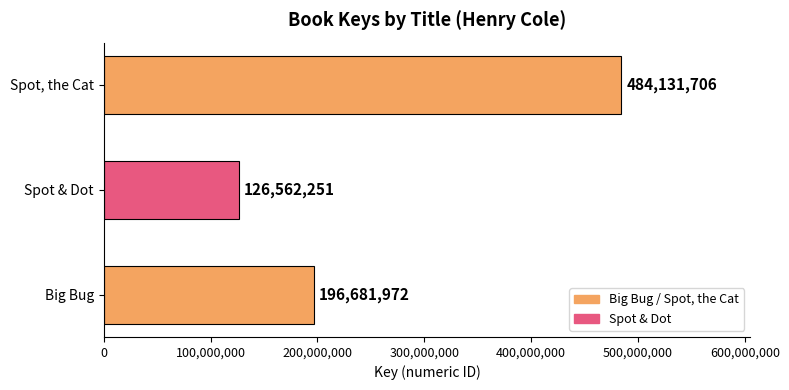

What is the ratio of the value at Big Bug to the value at Spot & Dot?

1.6